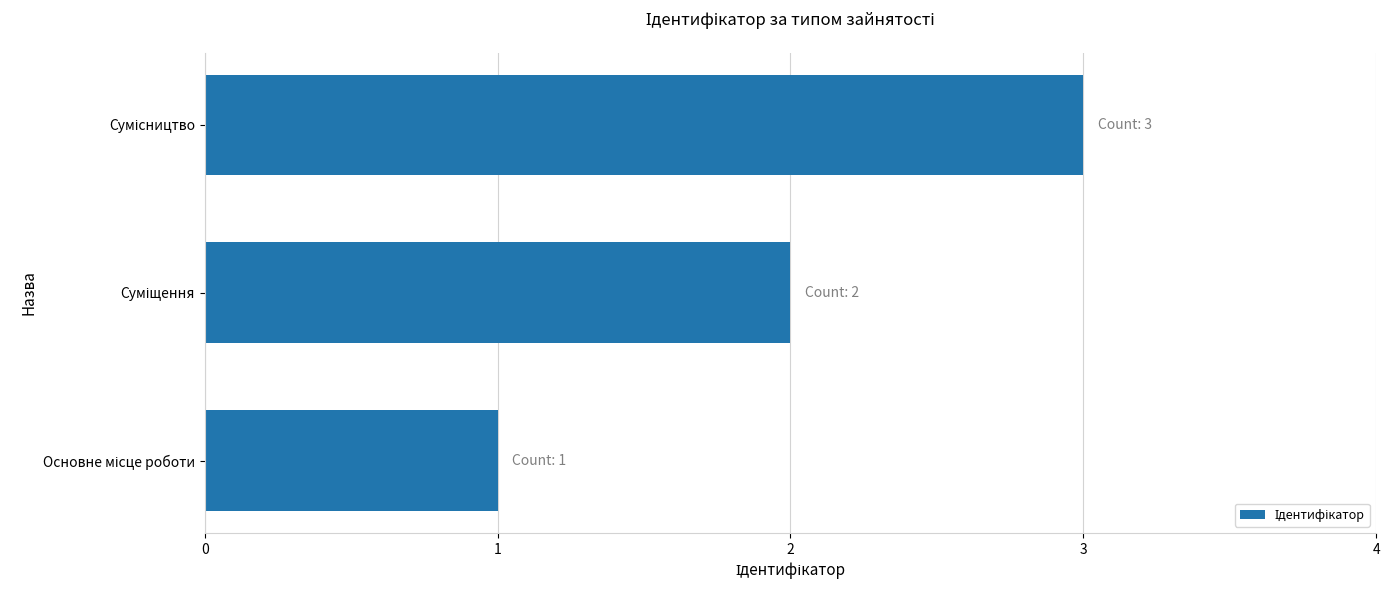

What is the sum of all values?

6